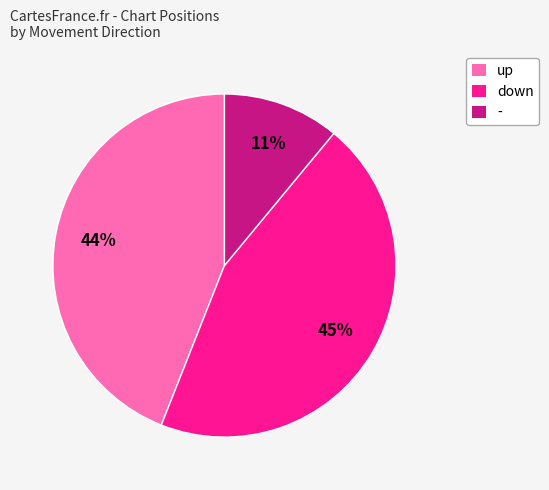

To the nearest percent, what portion does up represent?

44%